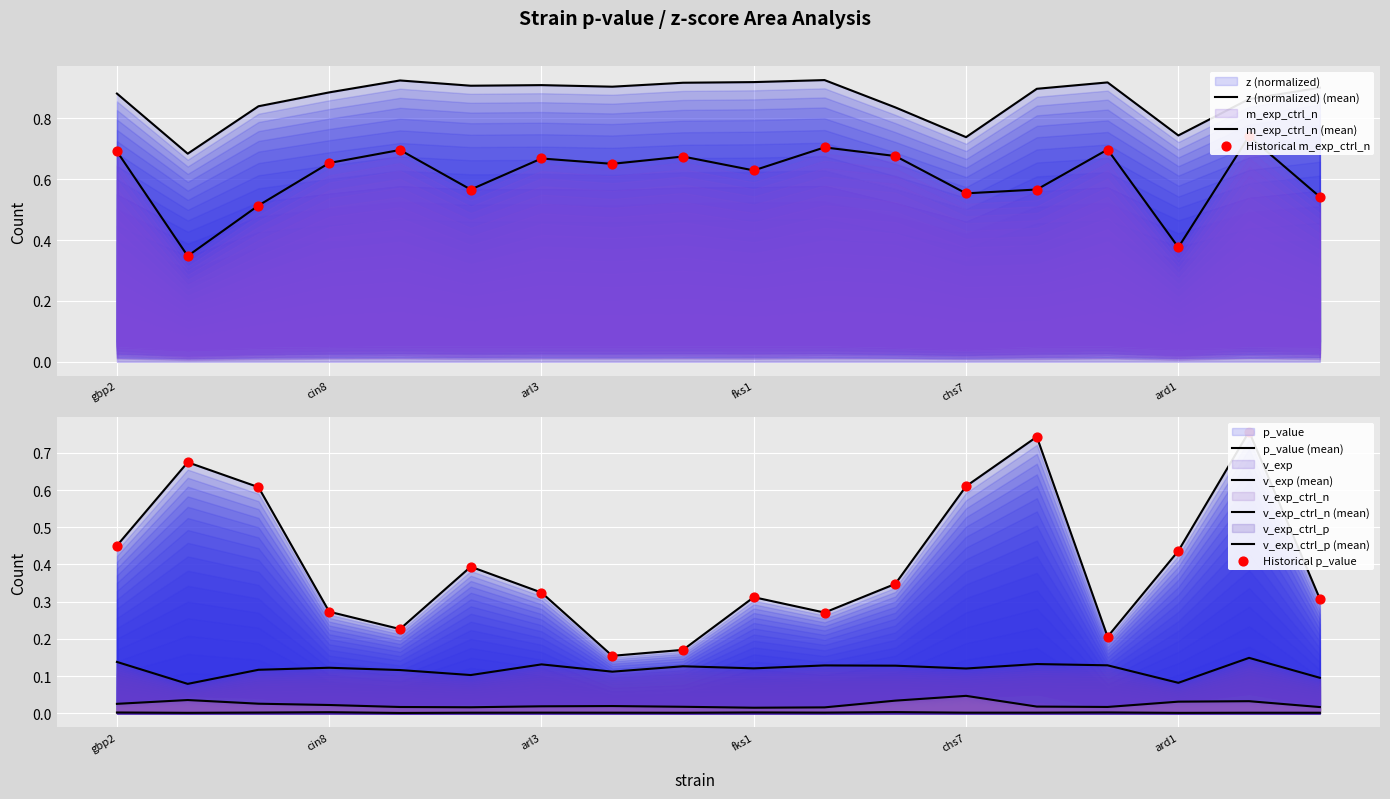

Which series reaches the minimum Y coordinate?

v_exp_ctrl_p